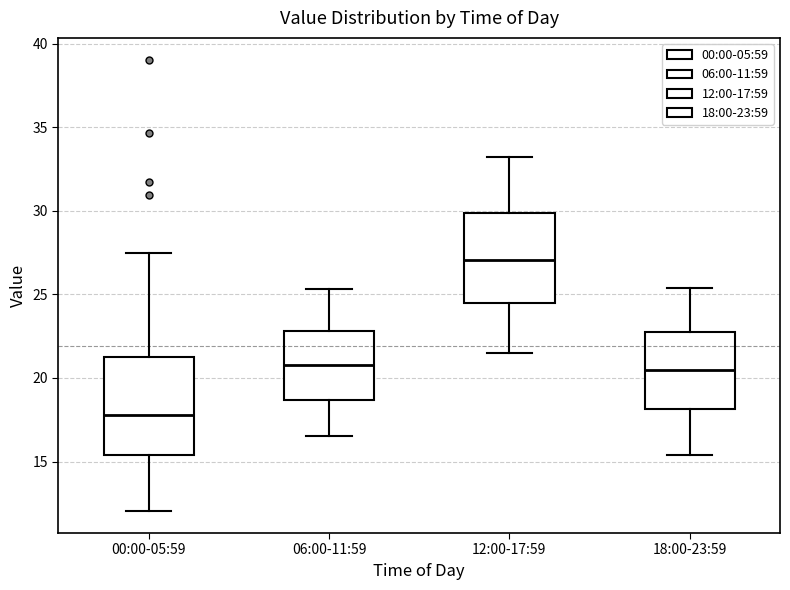

Where does the lower whisker of the box for 06:00-11:59 end on the y-axis? The values are not printed on the chart, so give them approximately, as read against the axis.

16.5